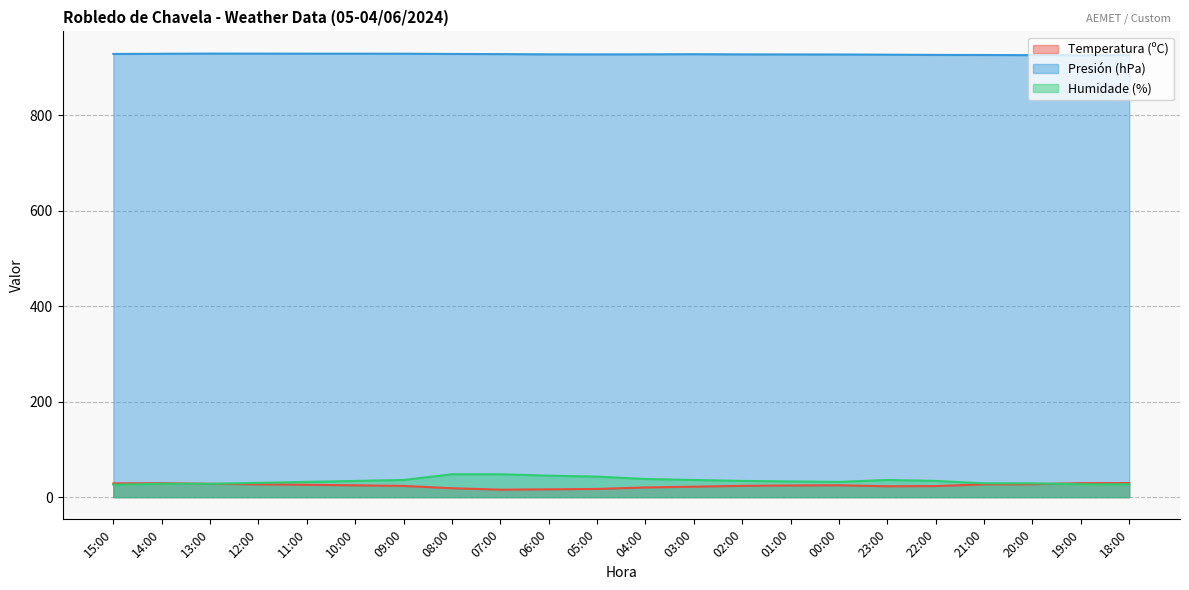

Which has a higher value, 10:00 or 01:00?

10:00